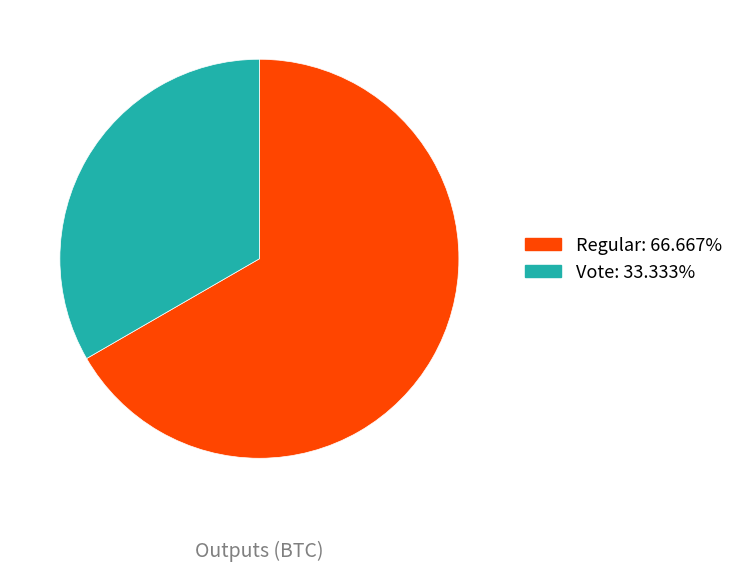

Is it true that Regular is 67% of the pie?

True